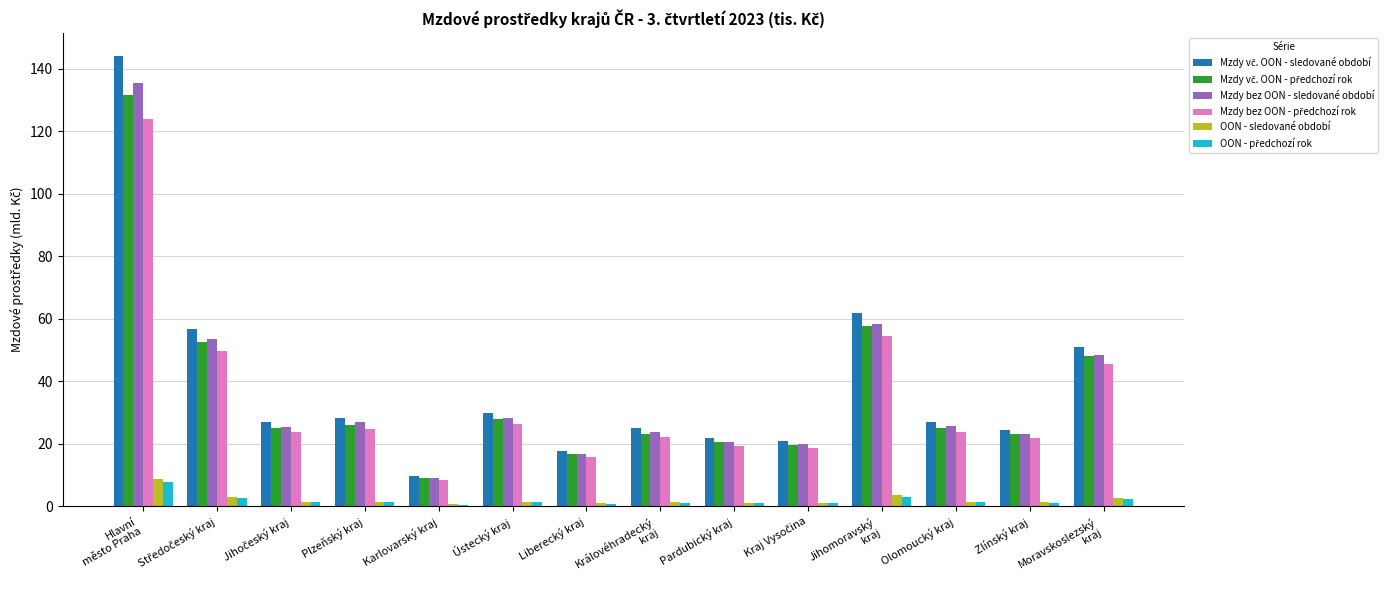

What is the sum of all Mzdy bez OON - sledované období values?

515.4